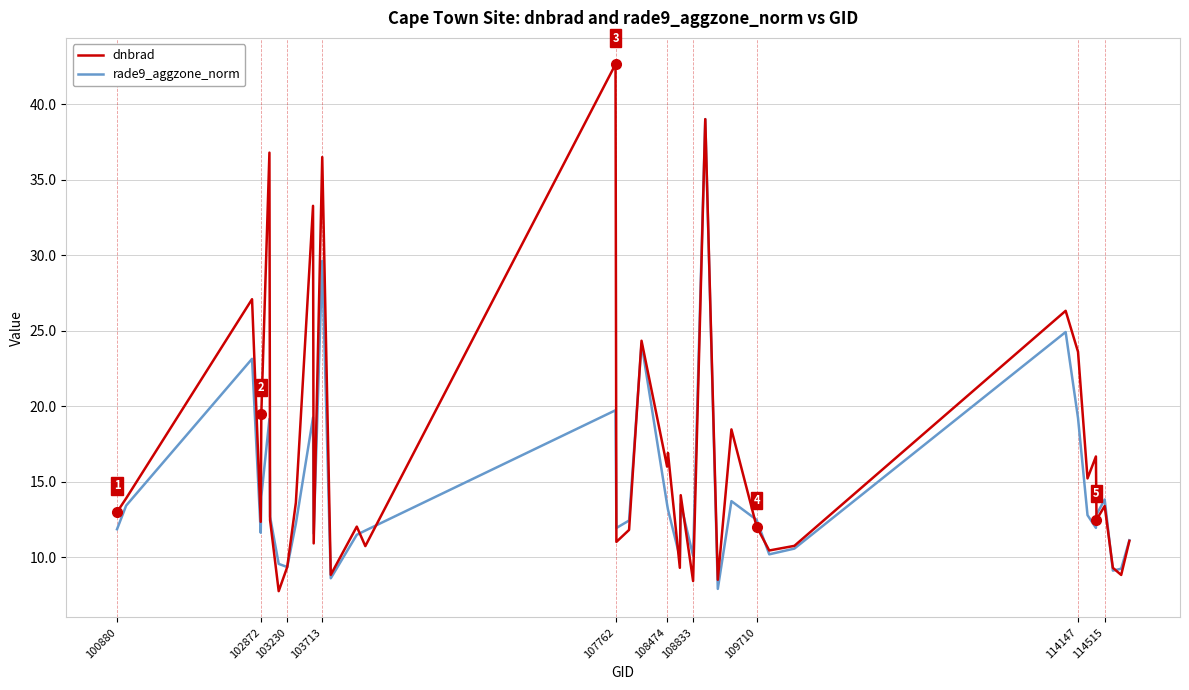

Rank the series by their average value, from highest to lowest.

dnbrad, rade9_aggzone_norm